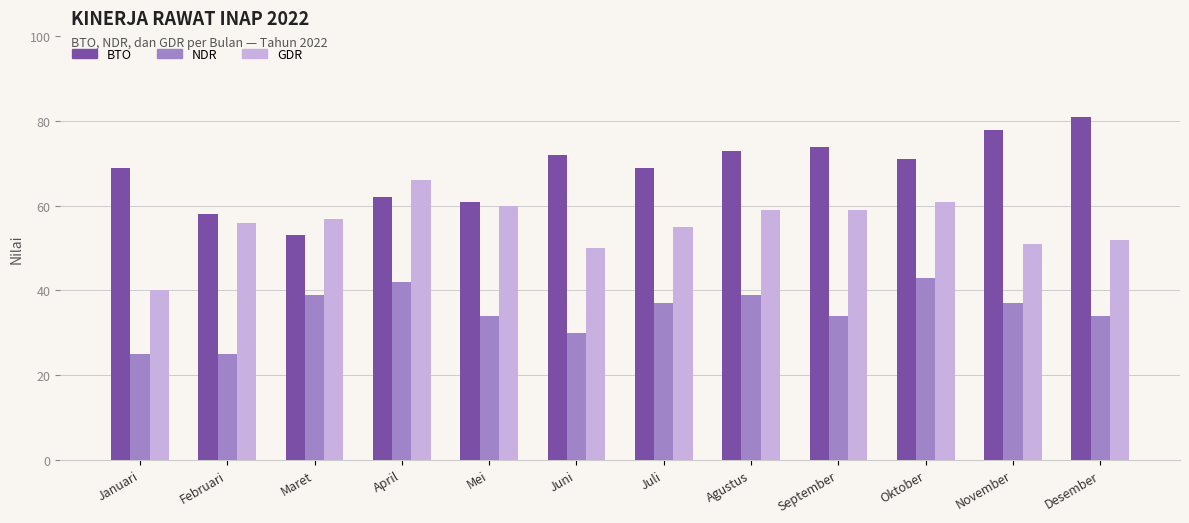

Is the value of BTO at Juni greater than the value of NDR at Agustus?

Yes